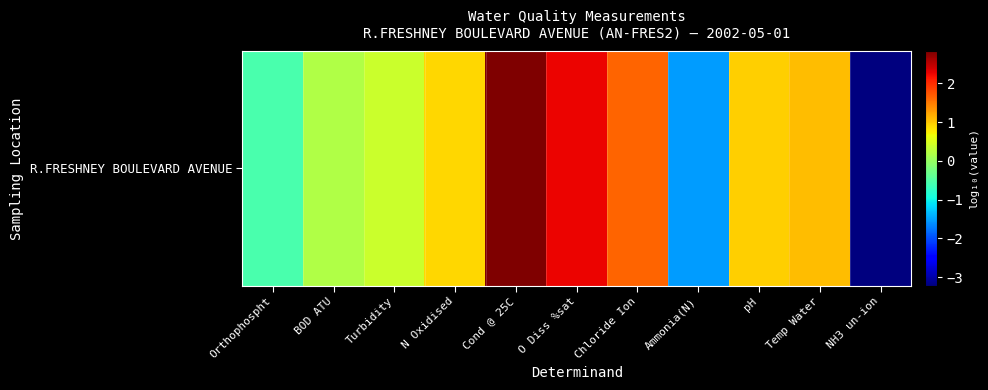

List the labels in order of value, largest first.

Cond @ 25C, O Diss %sat, Chloride Ion, Temp Water, pH, N Oxidised, Turbidity, BOD ATU, Orthophospht, Ammonia(N), NH3 un-ion